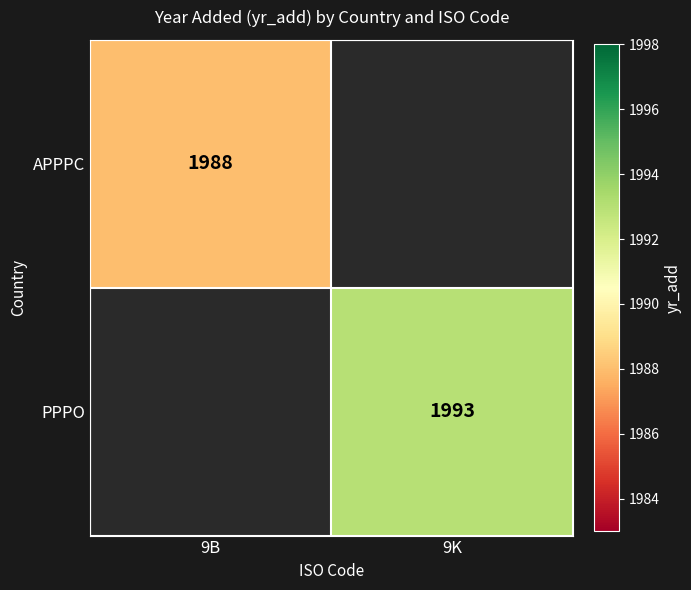

Is the value of APPPC at 9B greater than the value of PPPO at 9K?

No